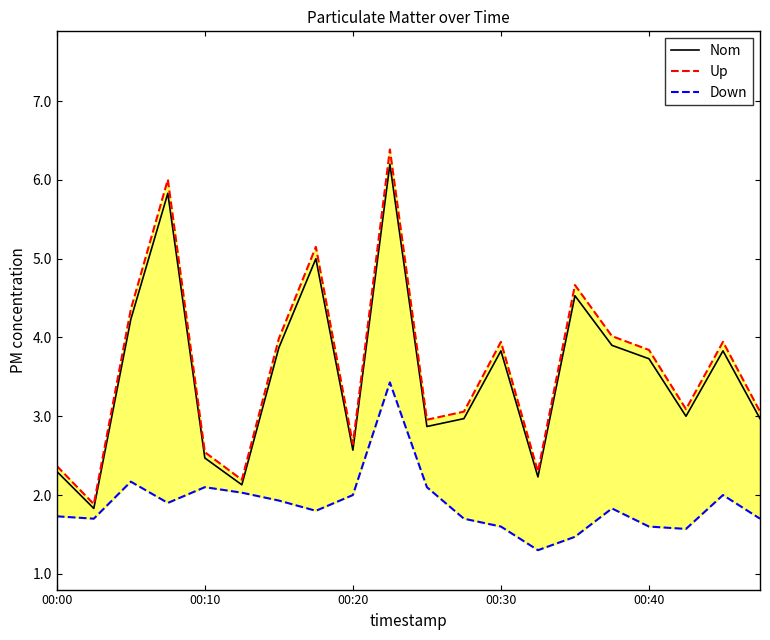

True or false: Nom has a value of 3.7 at 00:40.

True